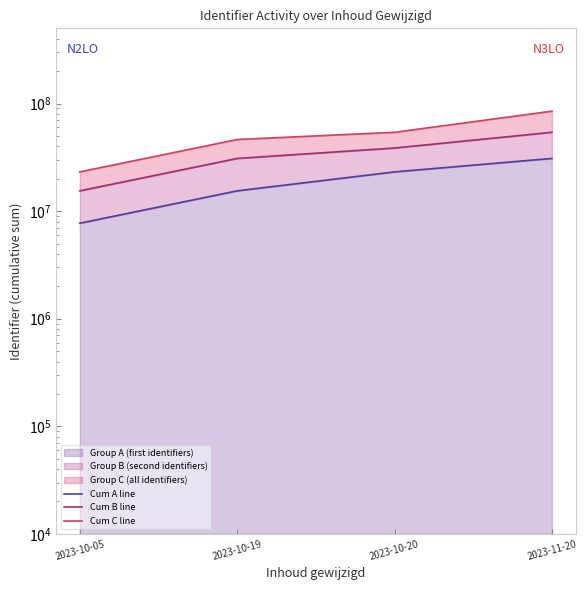

Reading left to right, what are all the values shown in this chart?

Cum A line: 2023-10-05=7719434	2023-10-19=15438866	2023-10-20=23158295	2023-11-20=30895022
Cum B line: 2023-10-05=15438869	2023-10-19=30877745	2023-10-20=38597174	2023-11-20=54053339
Cum C line: 2023-10-05=23158317	2023-10-19=46316639	2023-10-20=54036068	2023-11-20=84931115